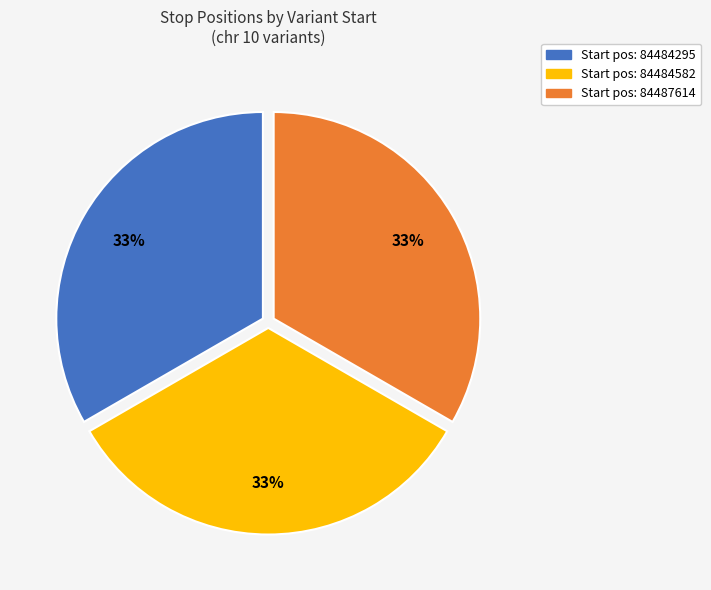

To the nearest percent, what is the average slice percentage?

33%